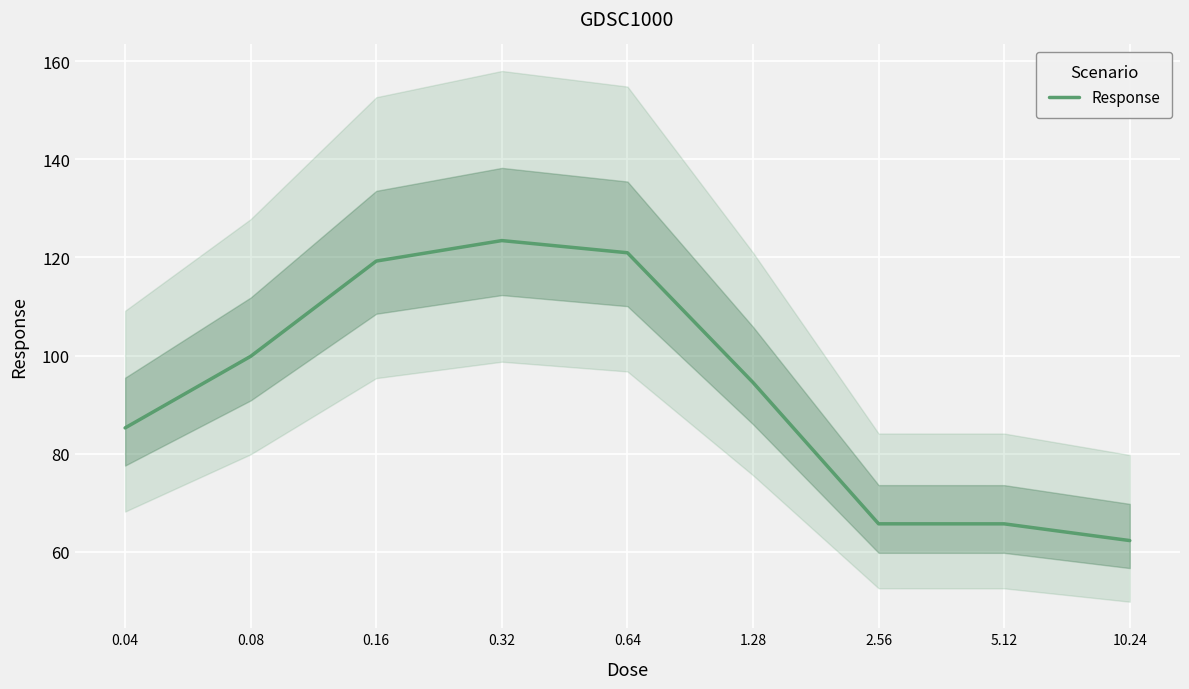

What is the label of the 1st point from the right?

10.24